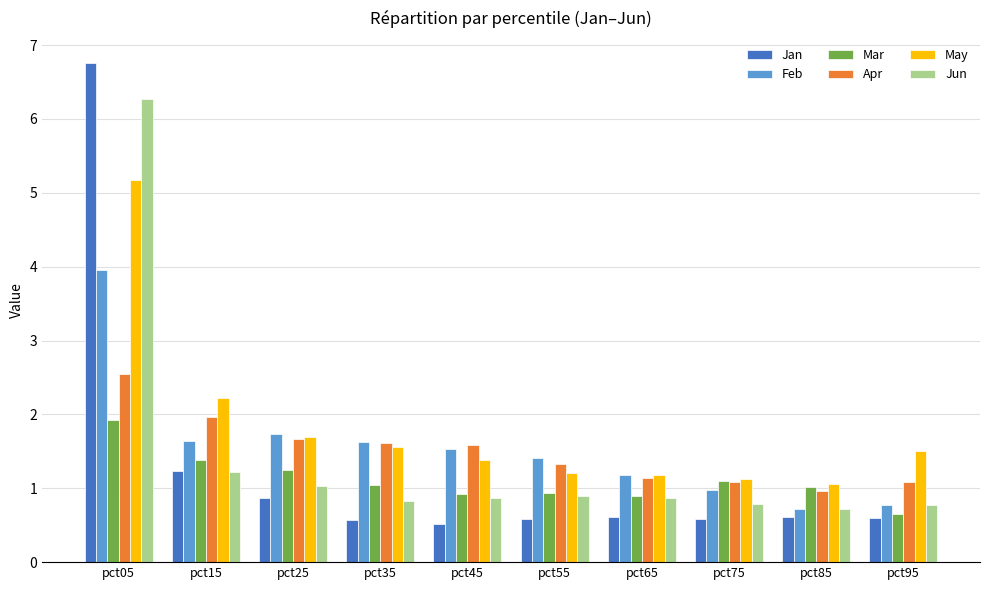

What is the value of the Feb bar at the 3rd from the left?

1.7